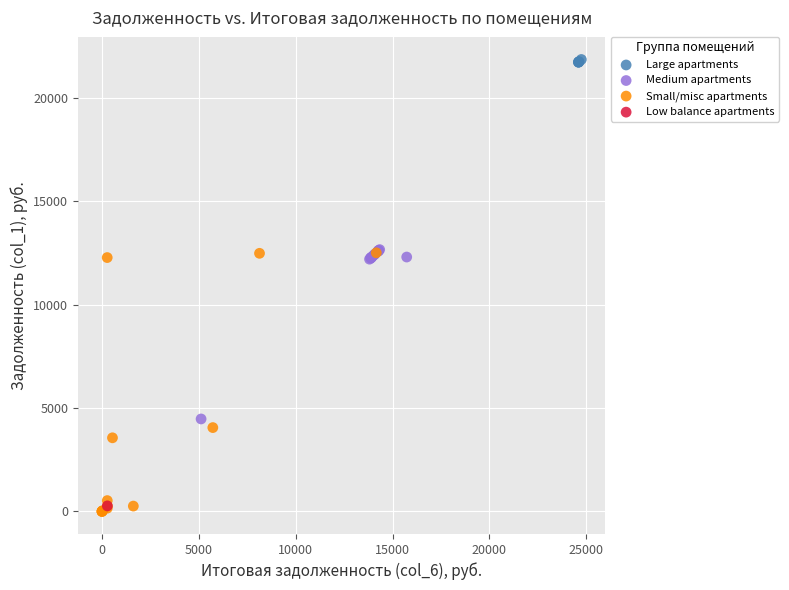

What are all the series names shown in the legend?

Large apartments, Medium apartments, Small/misc apartments, Low balance apartments